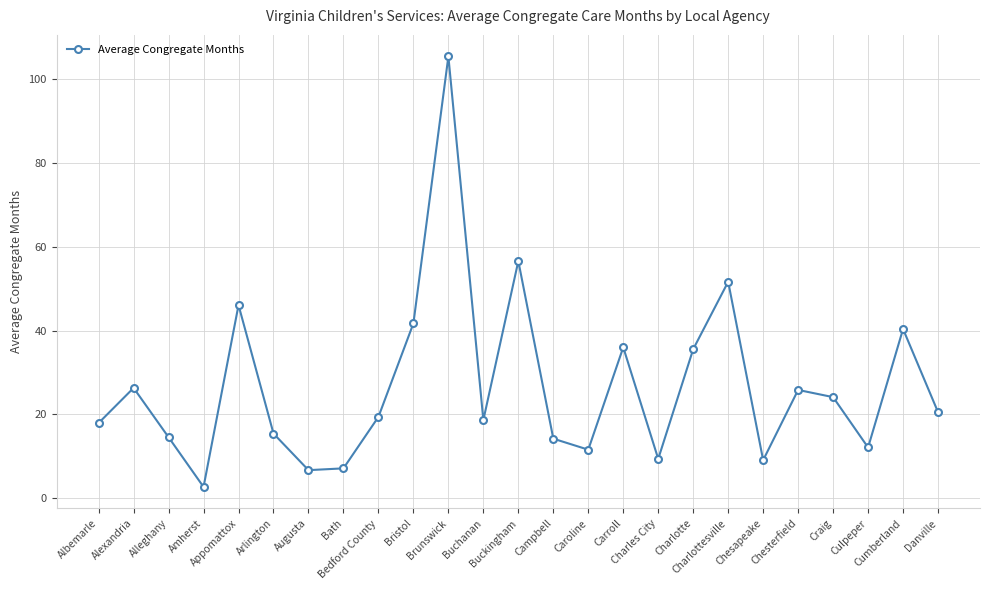

Does the chart display data point markers on the line(s)?

Yes